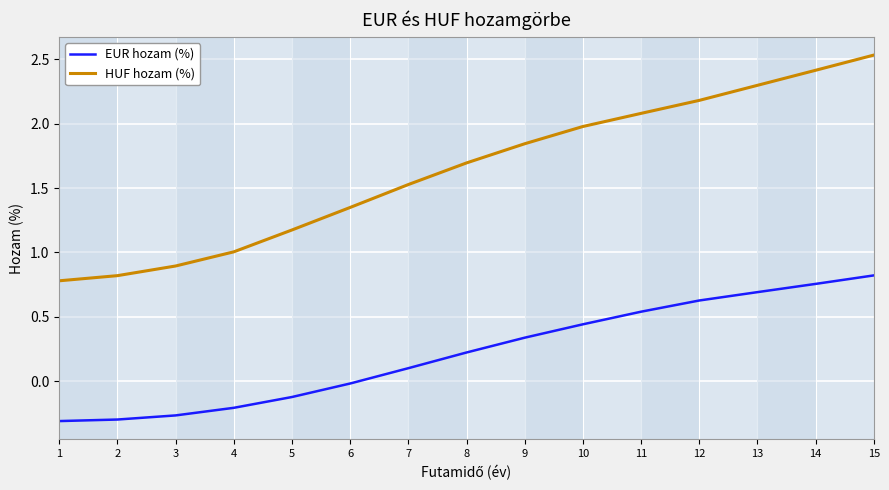

At which category does the chart reach its peak across all series?

15